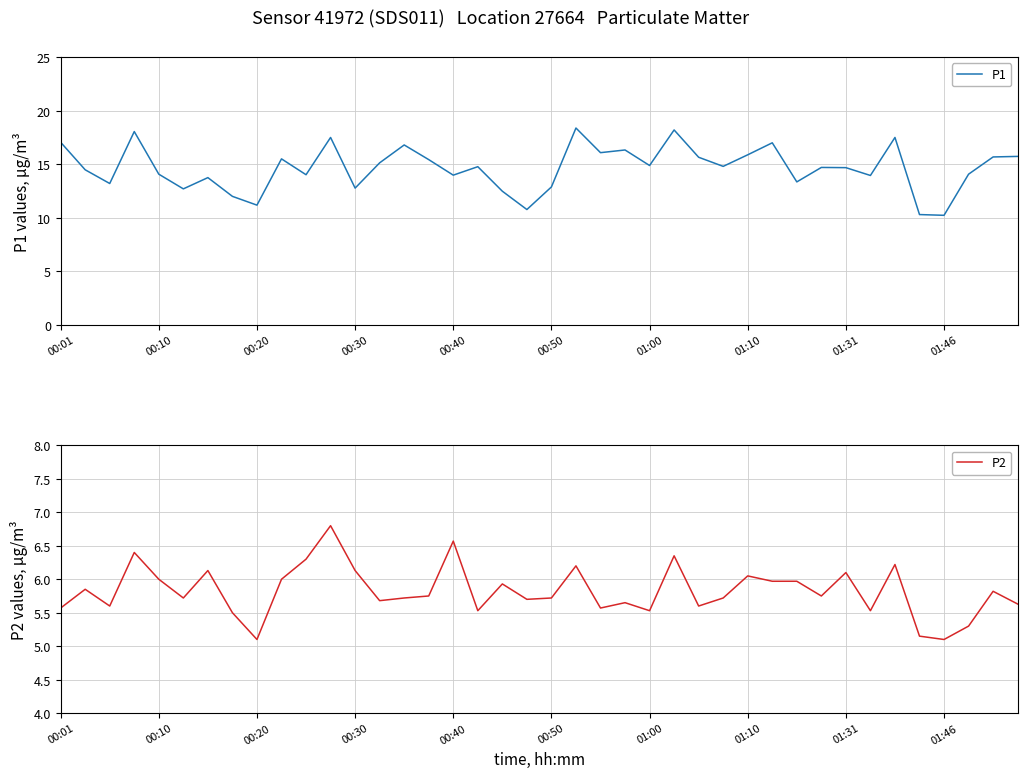

True or false: P1 has a value of 12.8 at 00:30.

True